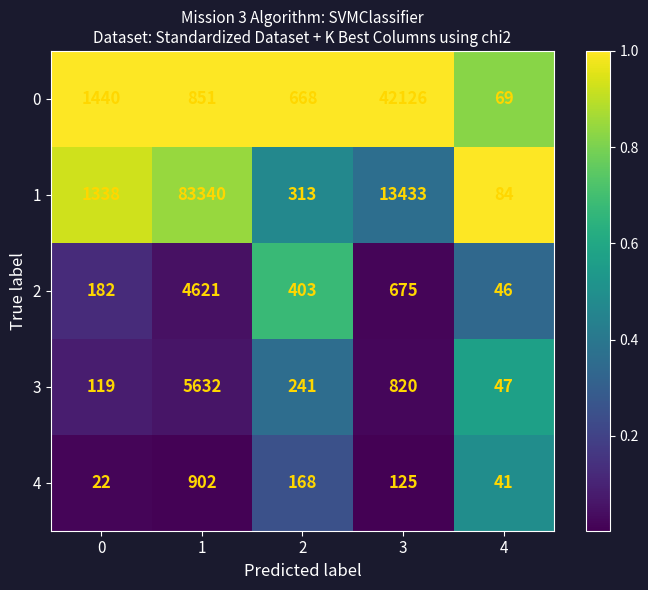

What is the difference between the second highest and second lowest values in the 4 series?

127